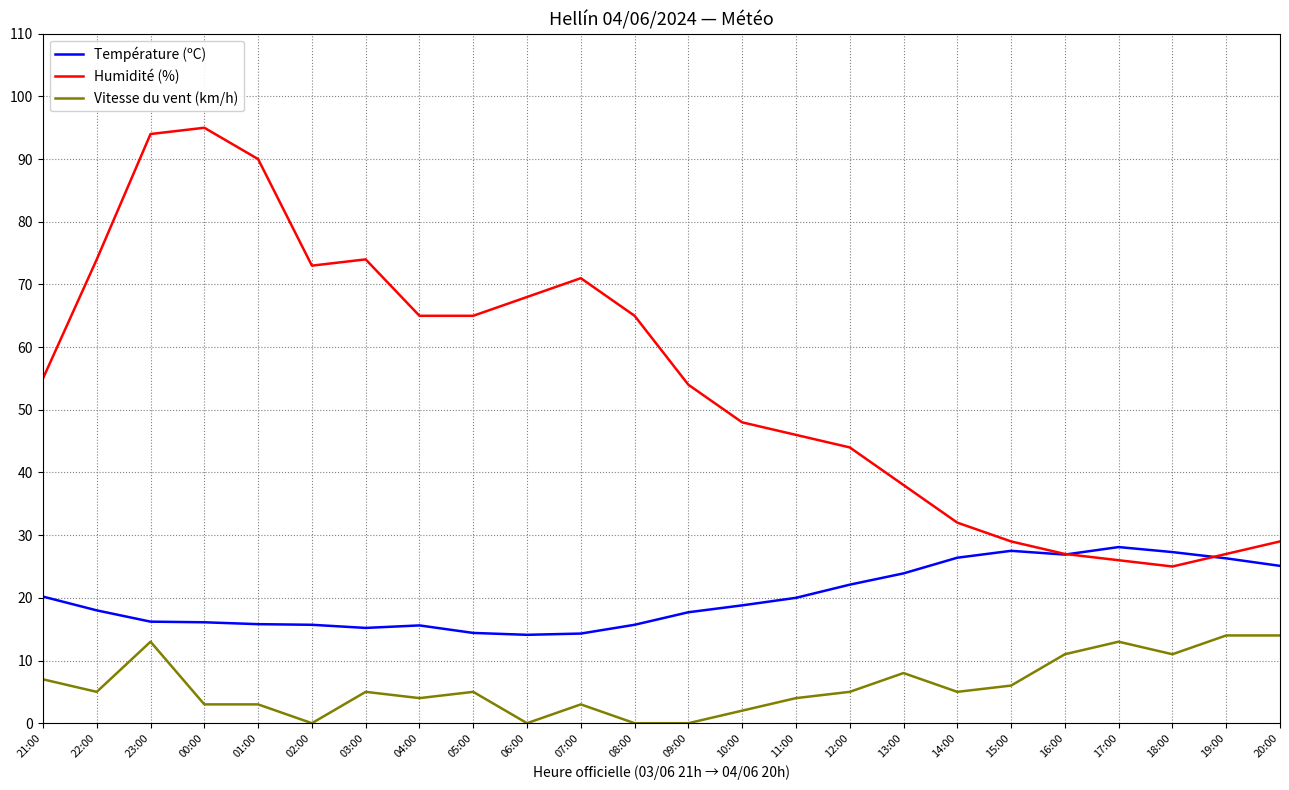

Which series has the widest spread of values?

Humidité (%)